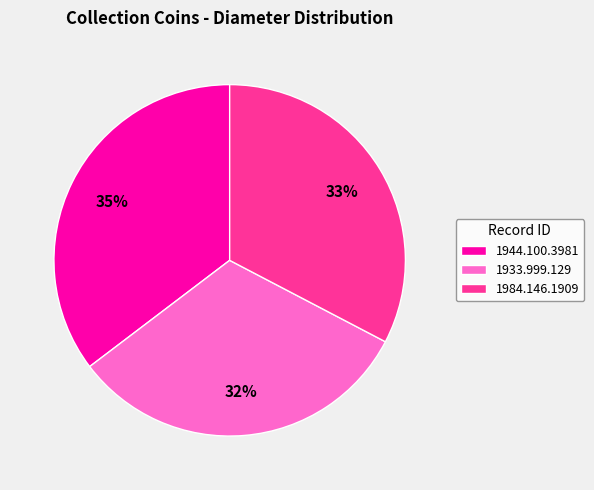

Which has a higher value, 1984.146.1909 or 1933.999.129?

1984.146.1909